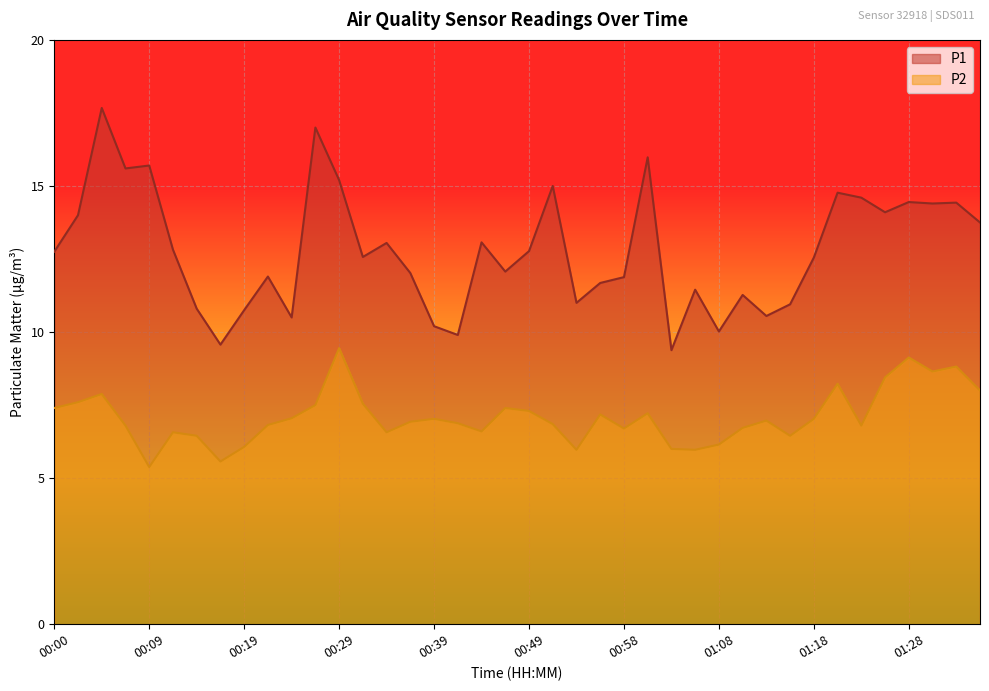

List the labels in order of P2 value, smallest first.

00:09, 00:17, 00:54, 01:06, 01:03, 00:19, 01:08, 00:14, 01:15, 00:12, 00:34, 00:44, 00:58, 01:11, 00:07, 01:23, 00:21, 00:51, 00:41, 00:36, 01:13, 00:39, 01:18, 00:24, 00:56, 01:01, 00:49, 00:00, 00:46, 00:26, 00:31, 00:02, 00:04, 01:35, 01:20, 01:25, 01:30, 01:33, 01:28, 00:29